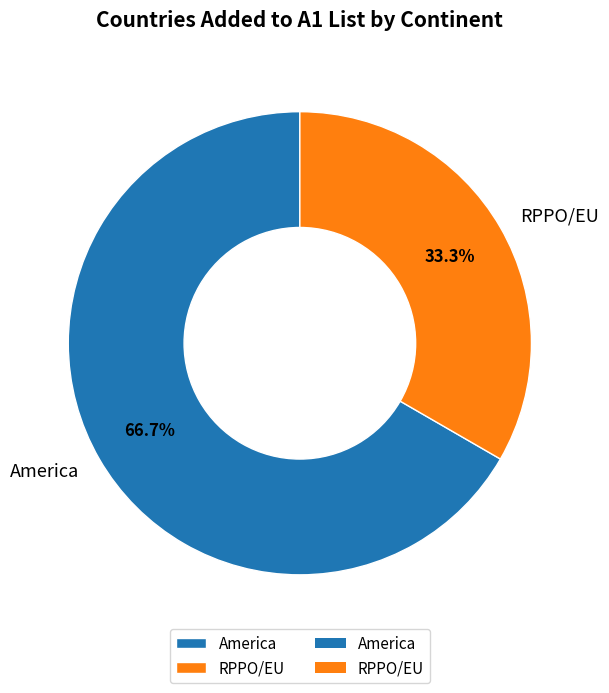

Does America represent more than half of the total?

Yes